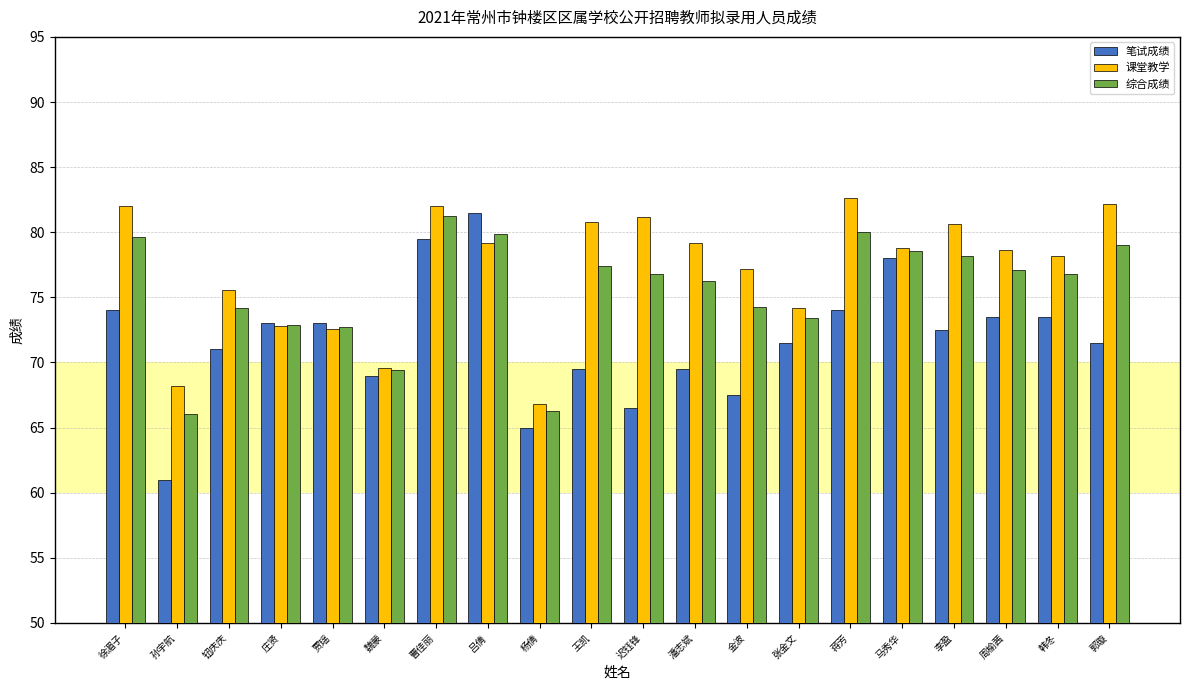

What value does the 课堂教学 series have at 蒋芳?

82.6